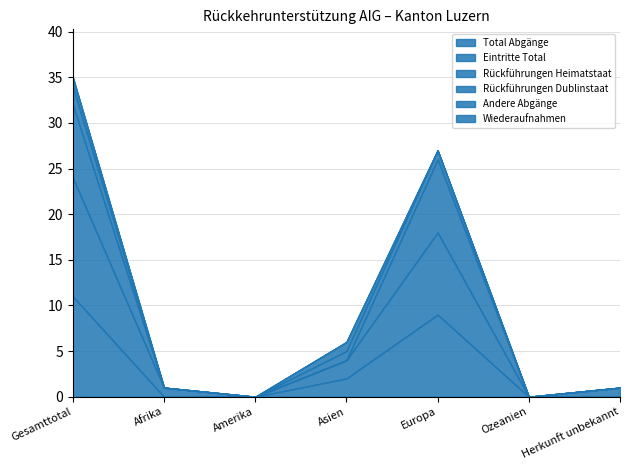

True or false: Andere Abgänge has a value of 1 at Gesamttotal.

False